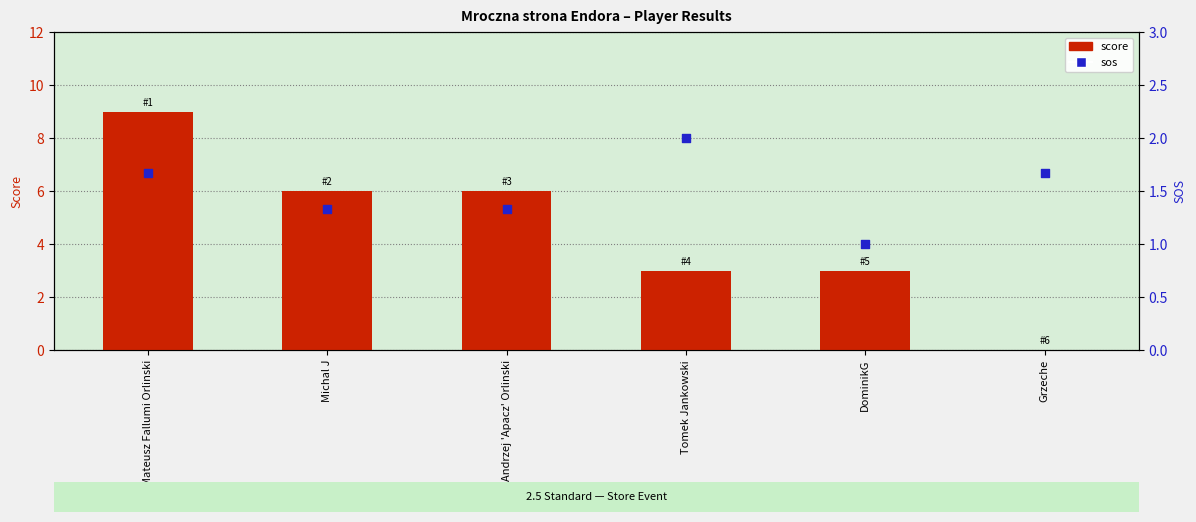

Which series has the largest Y range (max minus min)?

score